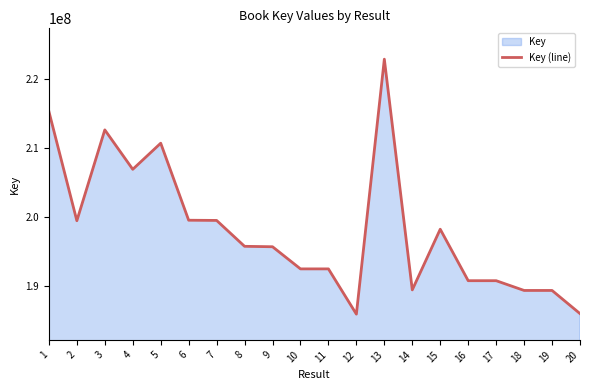

At which label does the data first exceed 195756896?

1